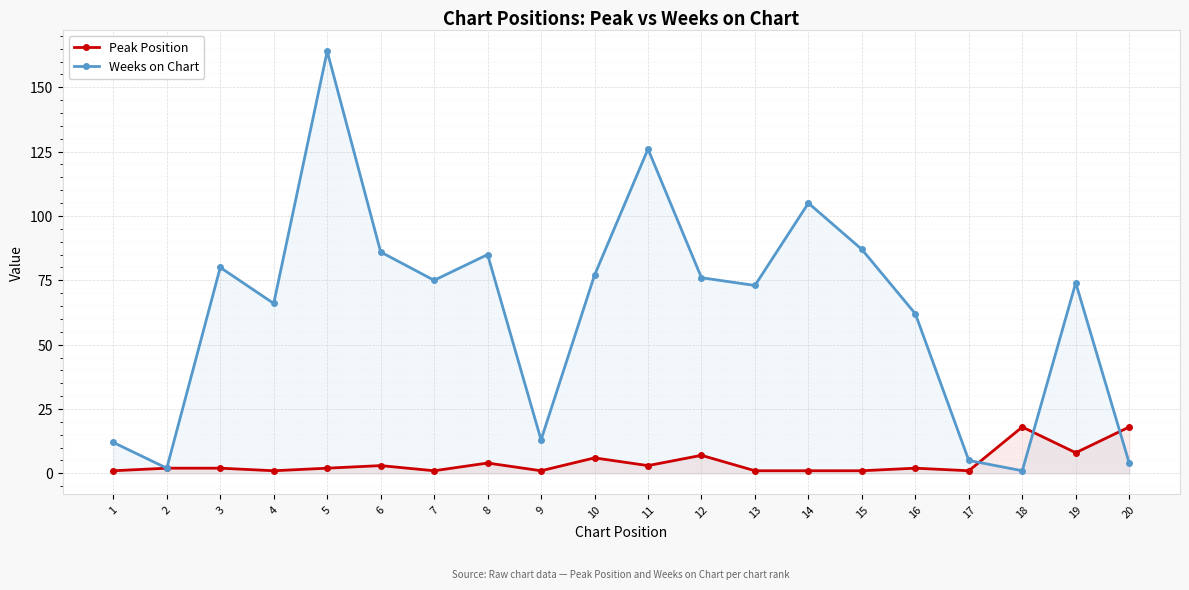

What is the difference between the Weeks on Chart values at 6 and 17?

81